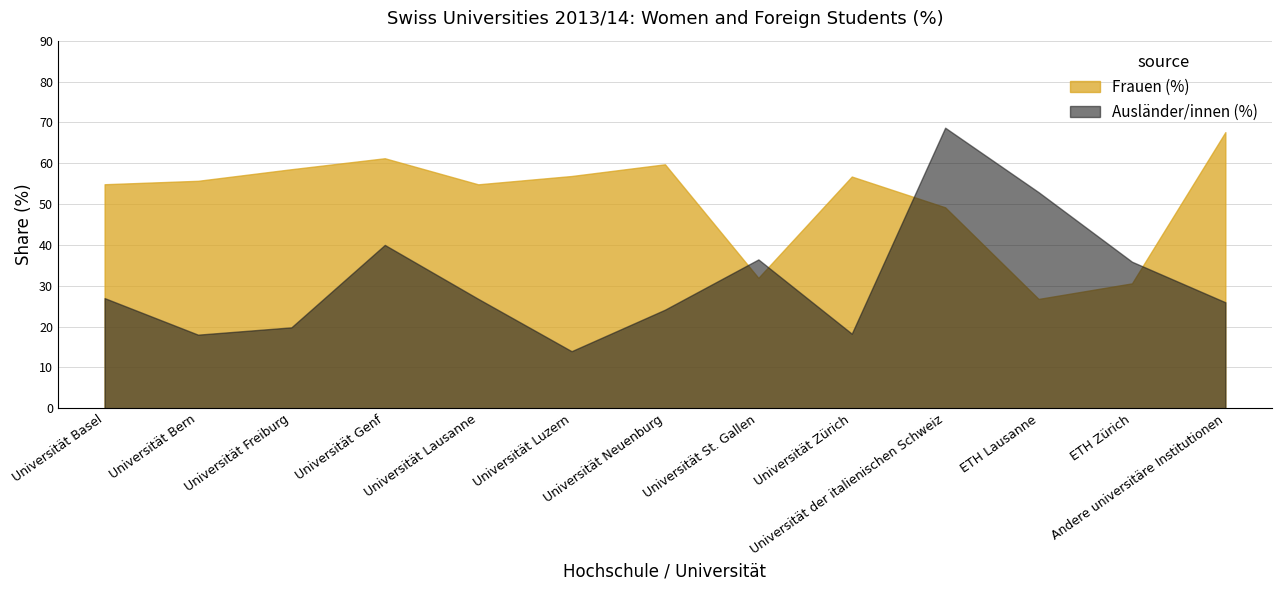

At which category does Frauen (%) reach its first local valley?

Universität Lausanne